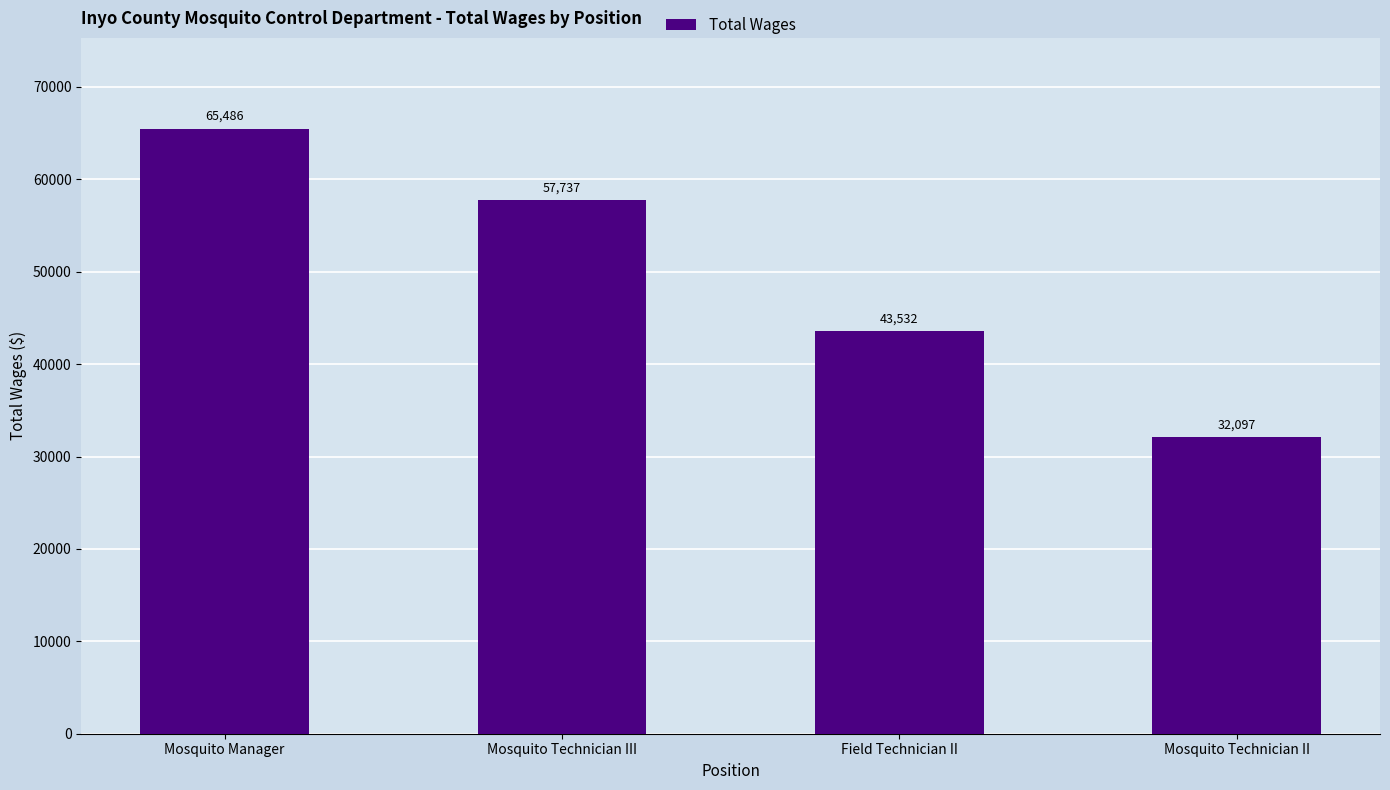

What is the change in value from Mosquito Technician III to Field Technician II?

-14205